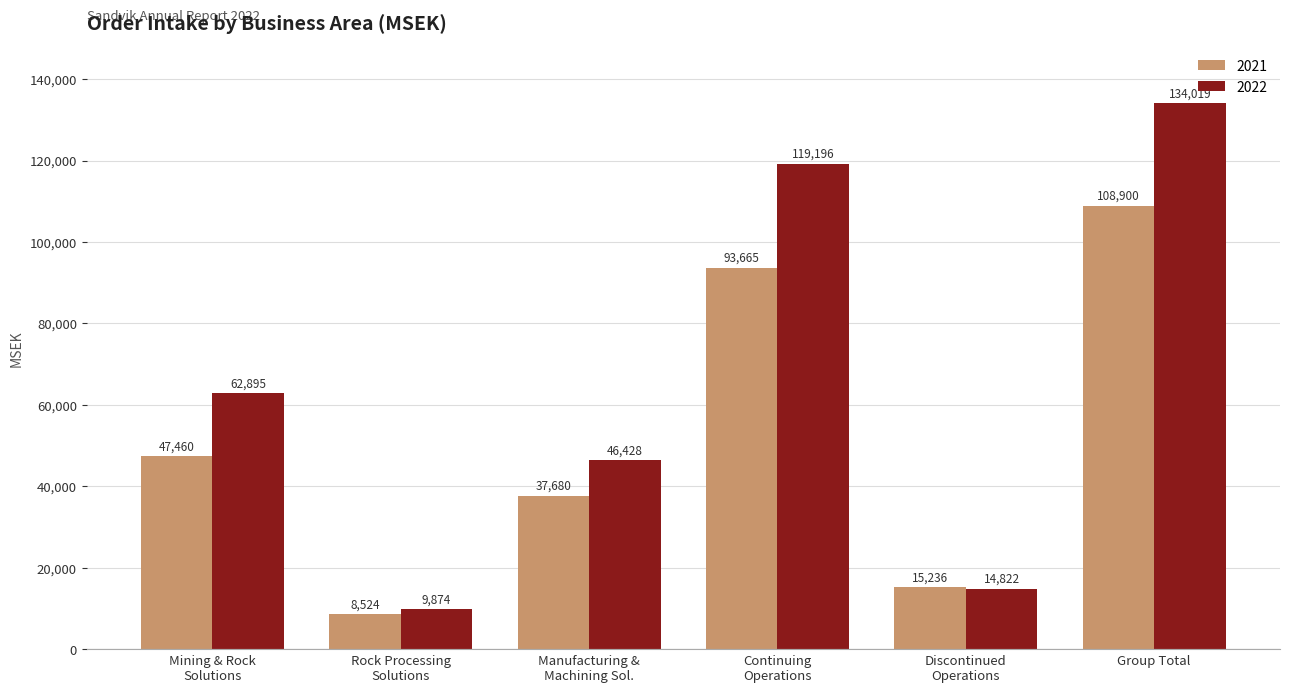

At how many categories does at least one series exceed 29212?

4